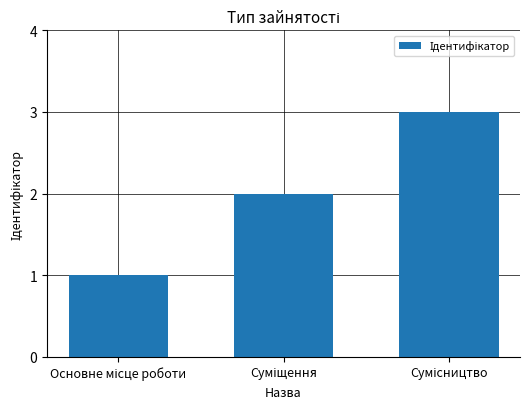

What is the minimum value shown in the chart?

1